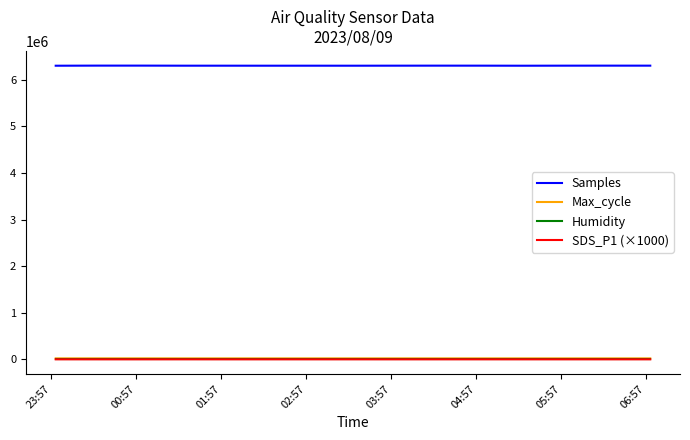

Does the chart display data point markers on the line(s)?

No